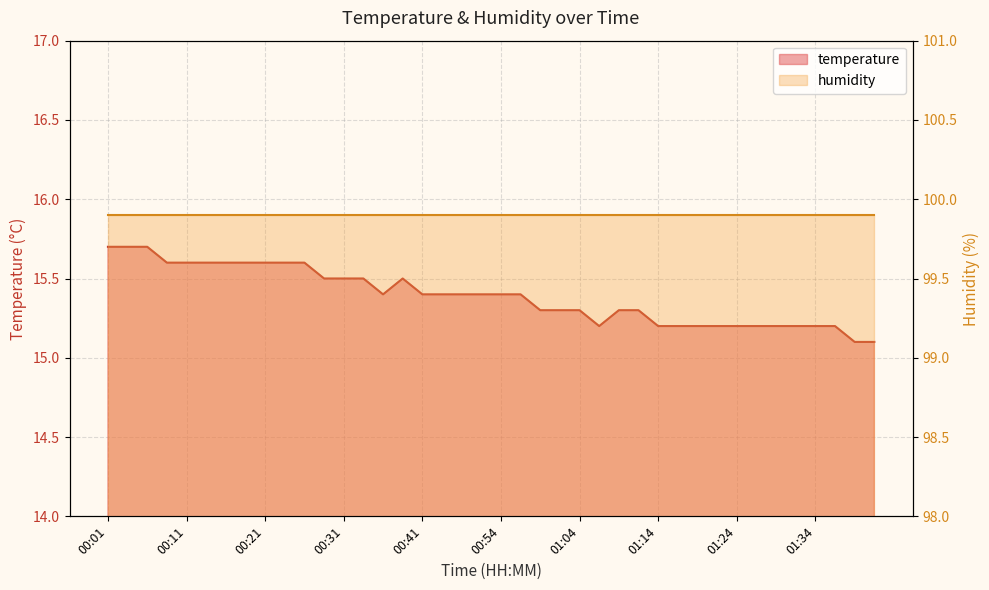

What is the value of the 21st point from the left?

15.4